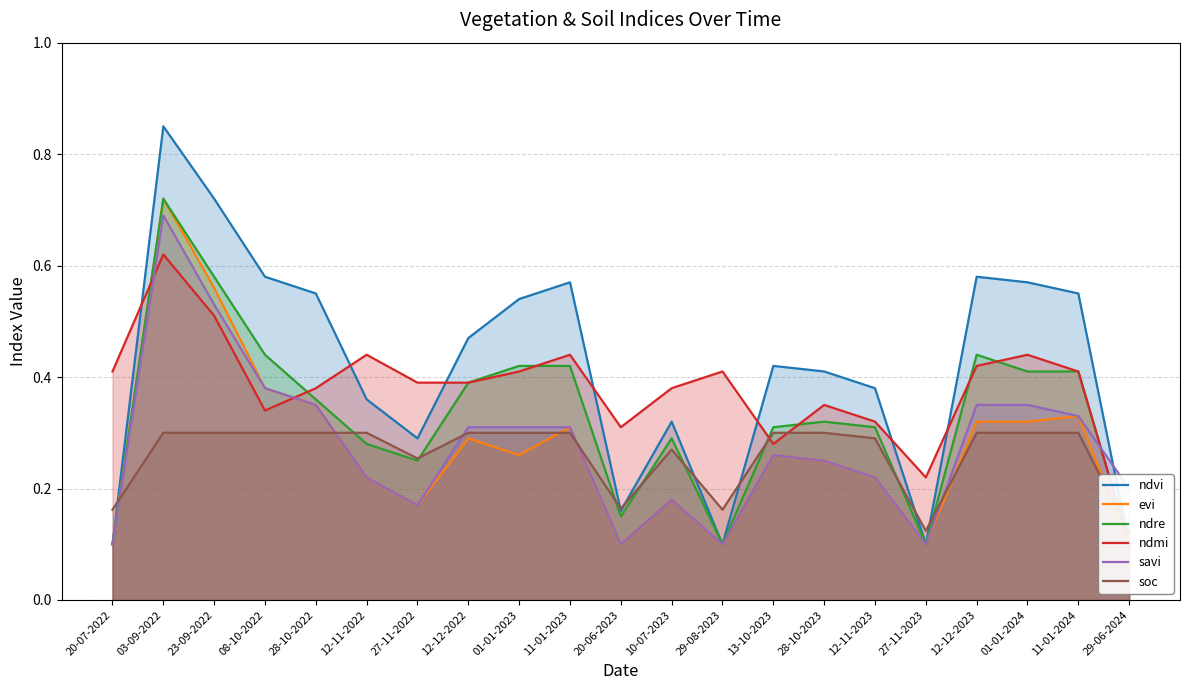

What is the spread (max minus min) of values at 23-09-2022?

0.4